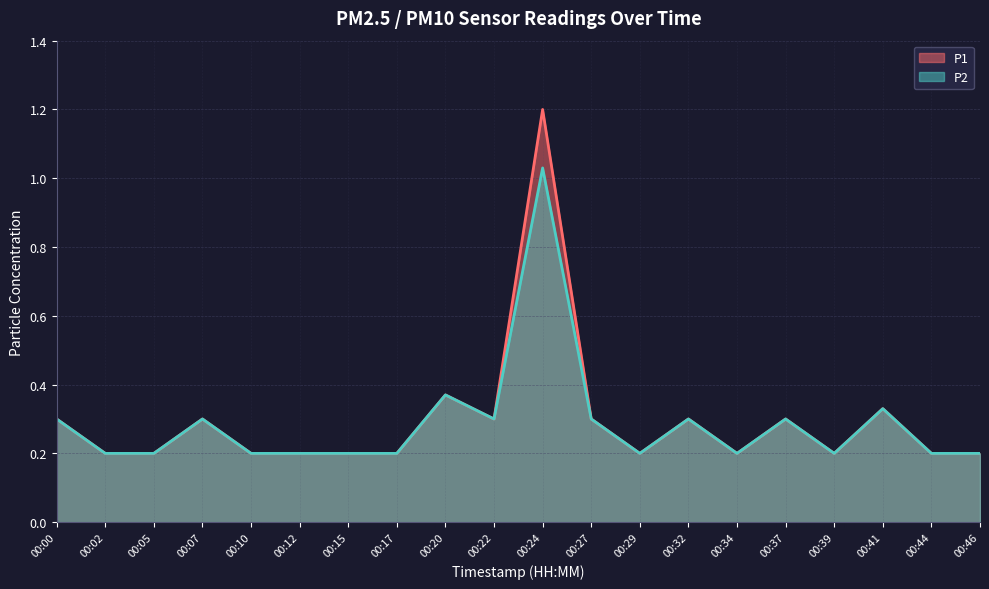

How many interior local valleys does the P1 series have?

4